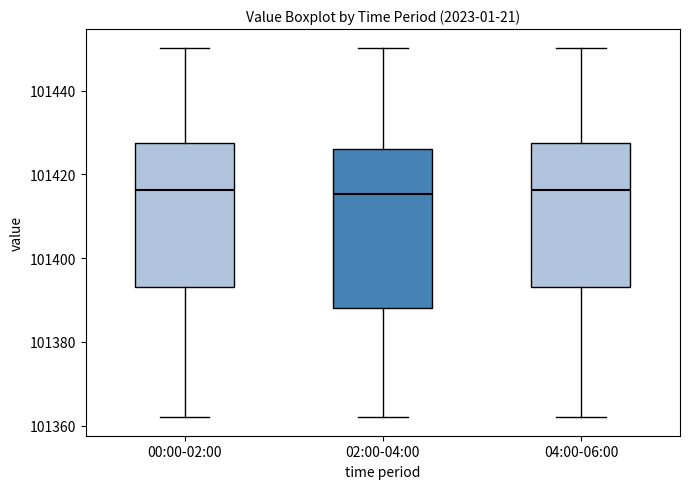

Where is the upper edge of the box for 04:00-06:00 on the y-axis? The values are not printed on the chart, so give them approximately, as read against the axis.

101428